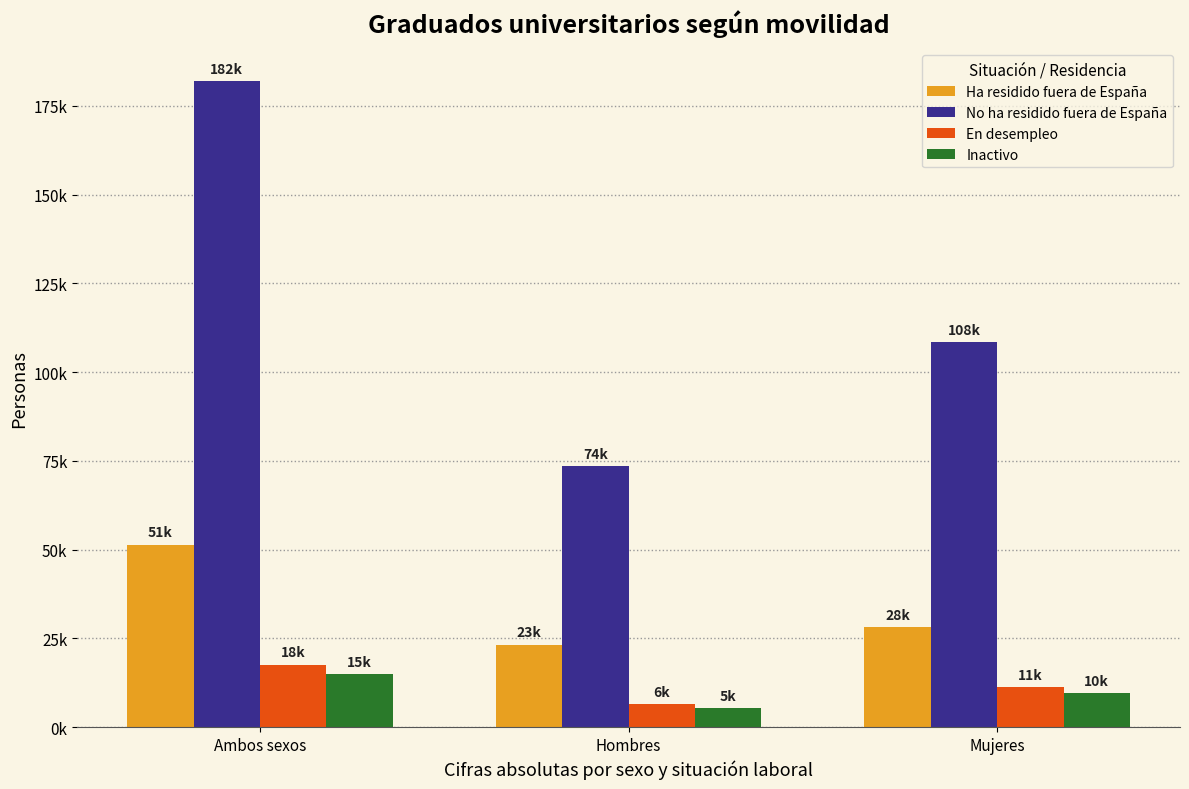

What is the value of the Inactivo bar at the 1st from the left?

14901